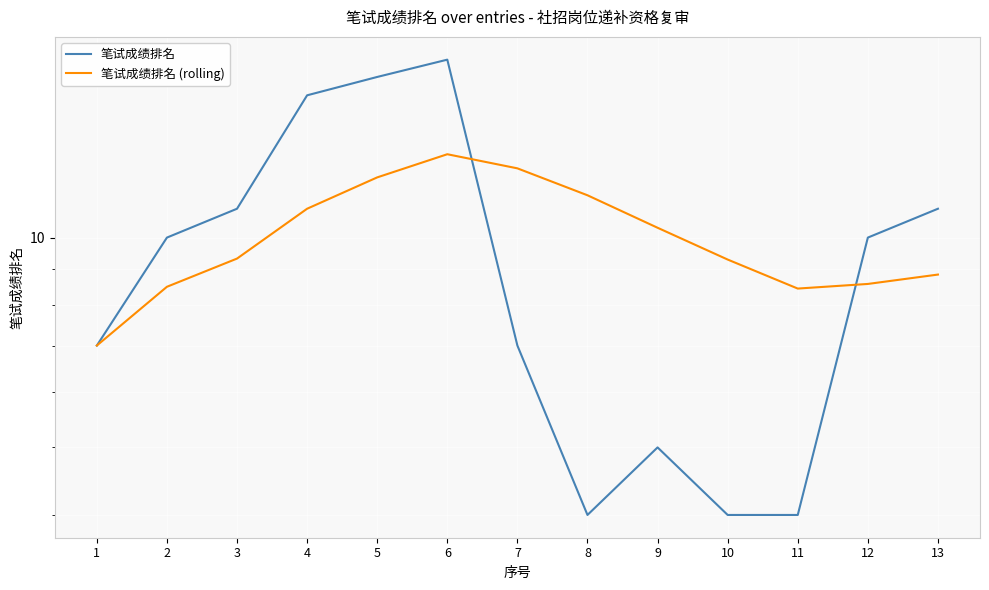

What is the spread (max minus min) of values at 4?

5.0